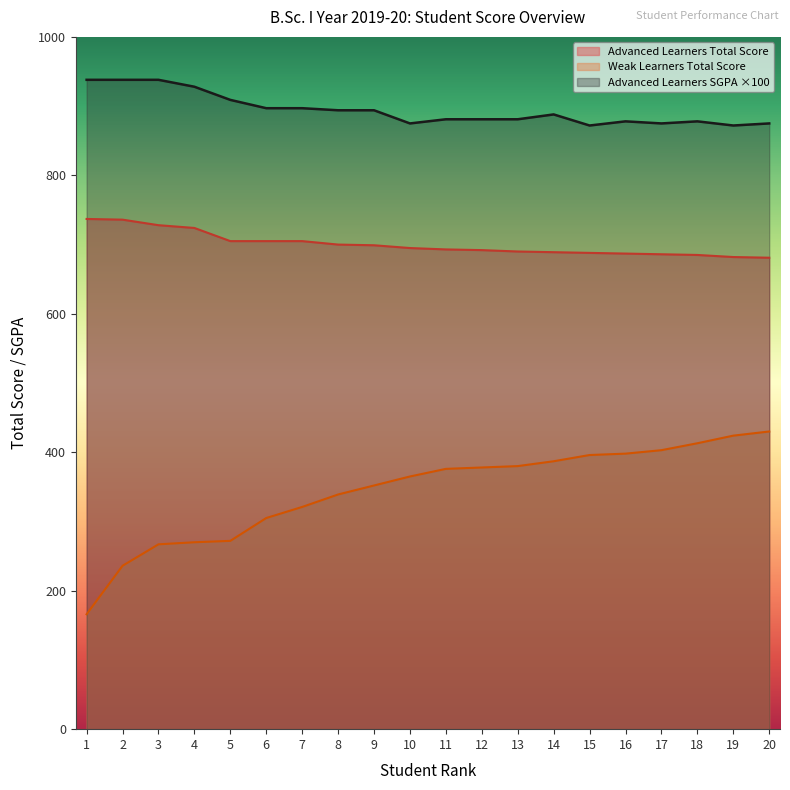

How many lines are shown in the chart?

3